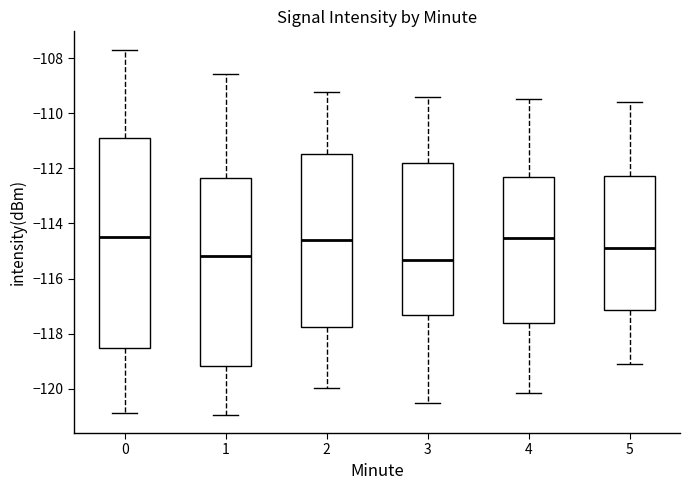

Which box is the tallest, from its lower edge to its upper edge?

0